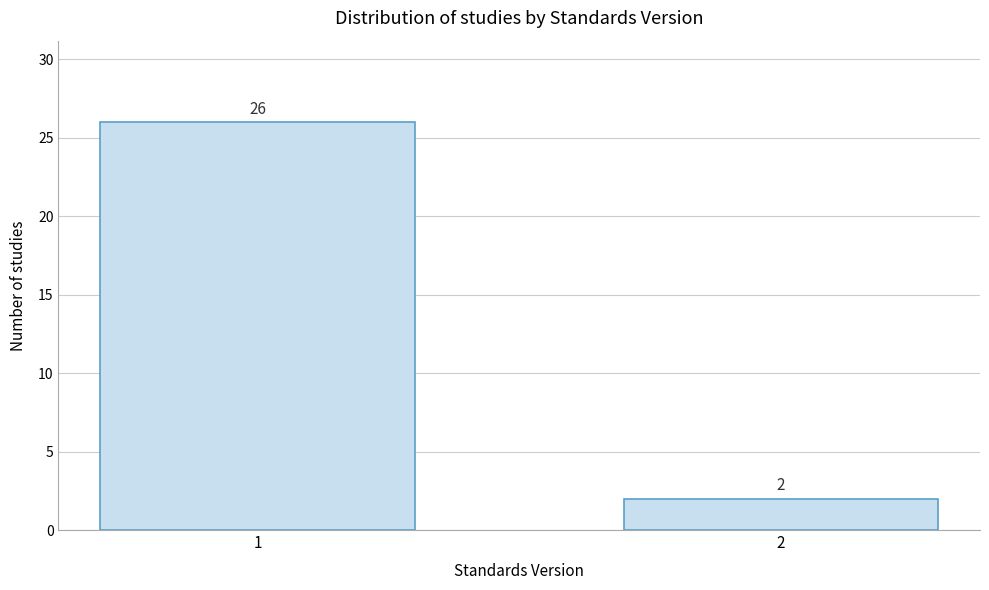

Reading left to right, what are all the values shown in this chart?

26	2